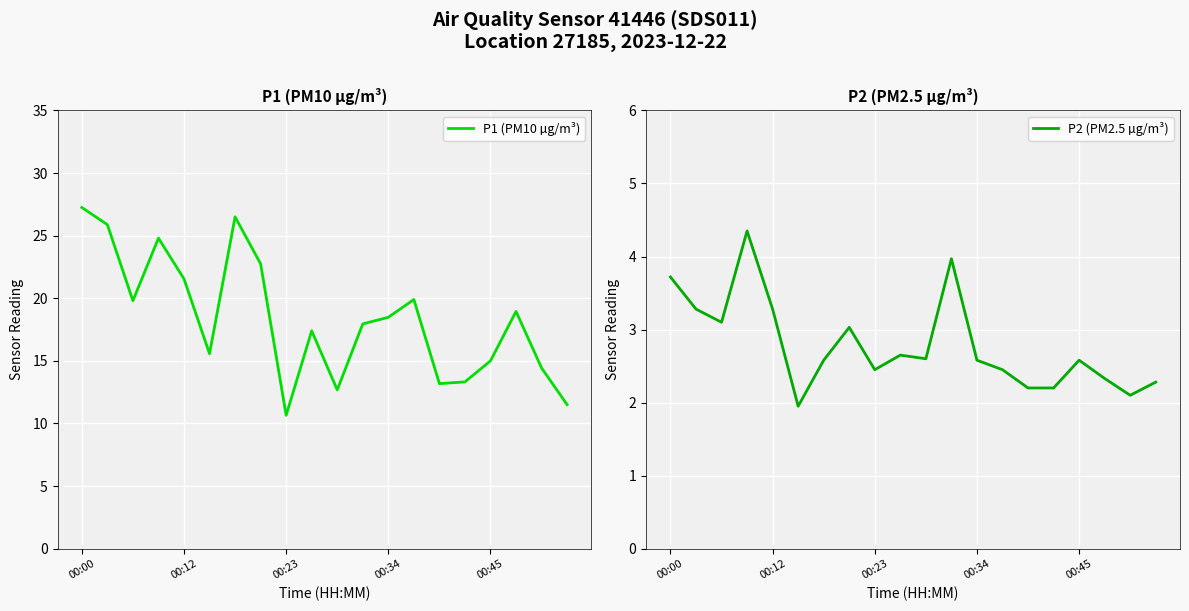

True or false: P2 (PM2.5 µg/m³) has more than 1 interior local peaks.

True